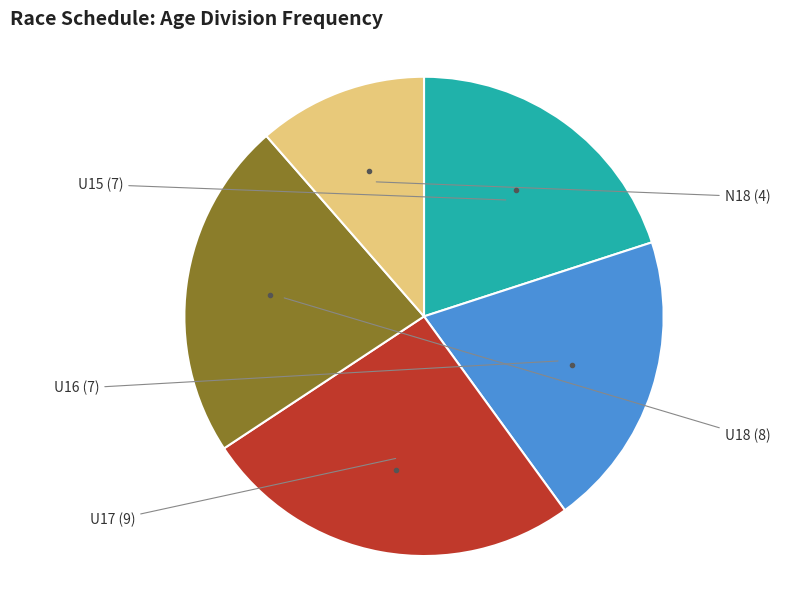

Is there any slice that represents more than half of the pie?

No